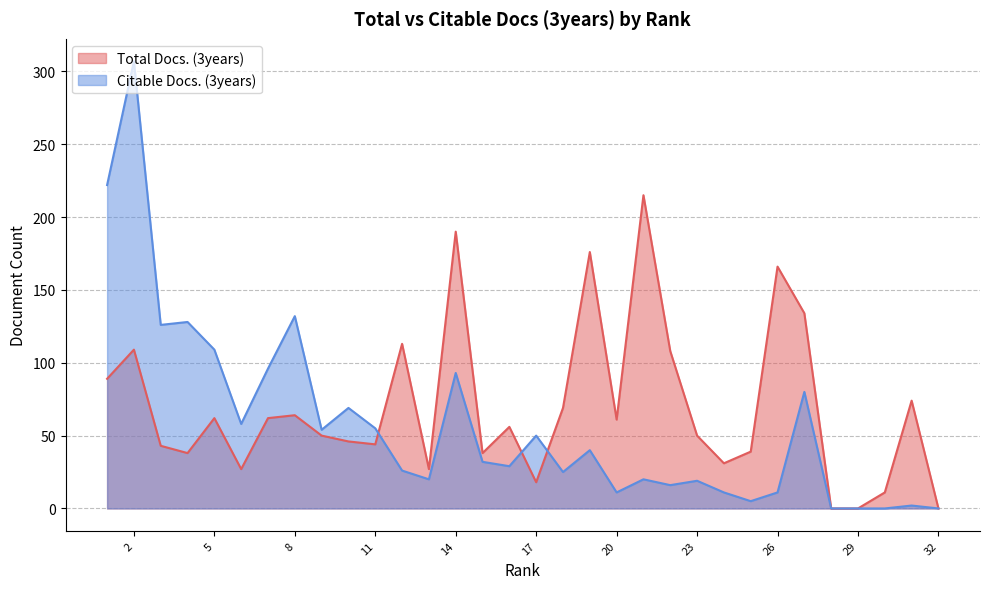

Is it true that Total Docs. (3years) equals 31 at 10?

False